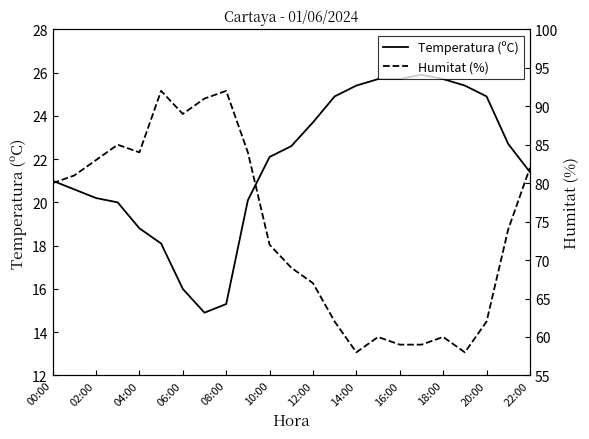

Is it true that Temperatura (ºC) equals 4.0 at 14:00?

False